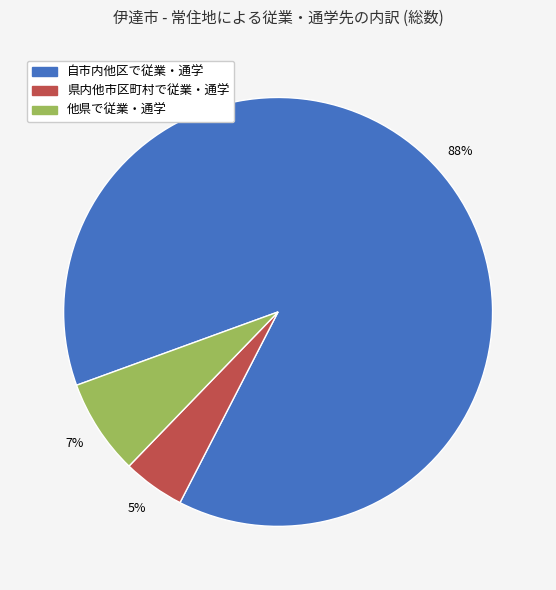

Which slice is the largest?

自市内他区で従業・通学